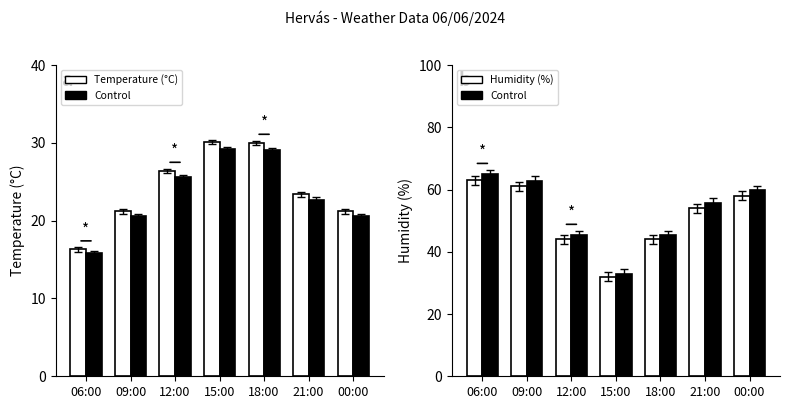

What is the approximate value of Humidity (%) at 00:00?

58.0